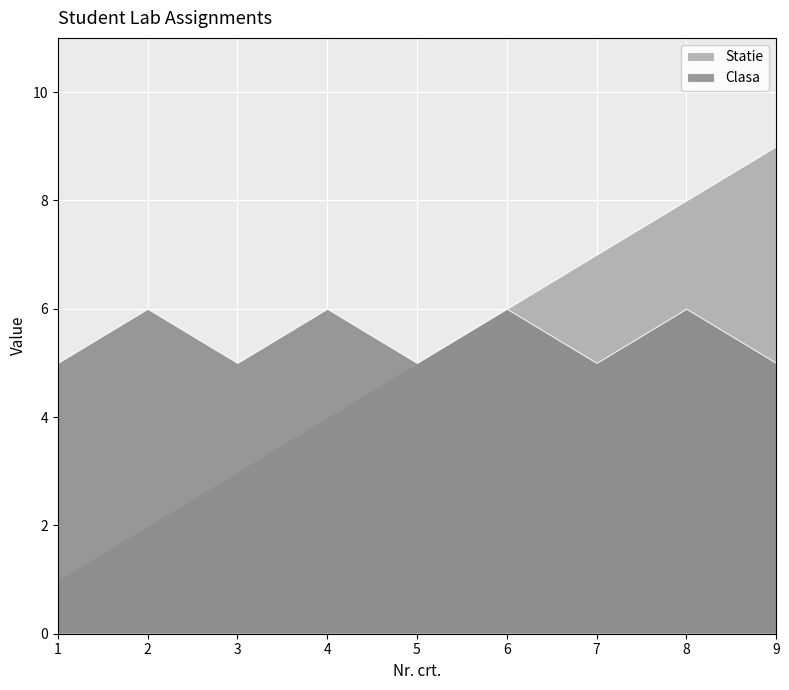

Is it true that Statie equals 7 at 5?

False